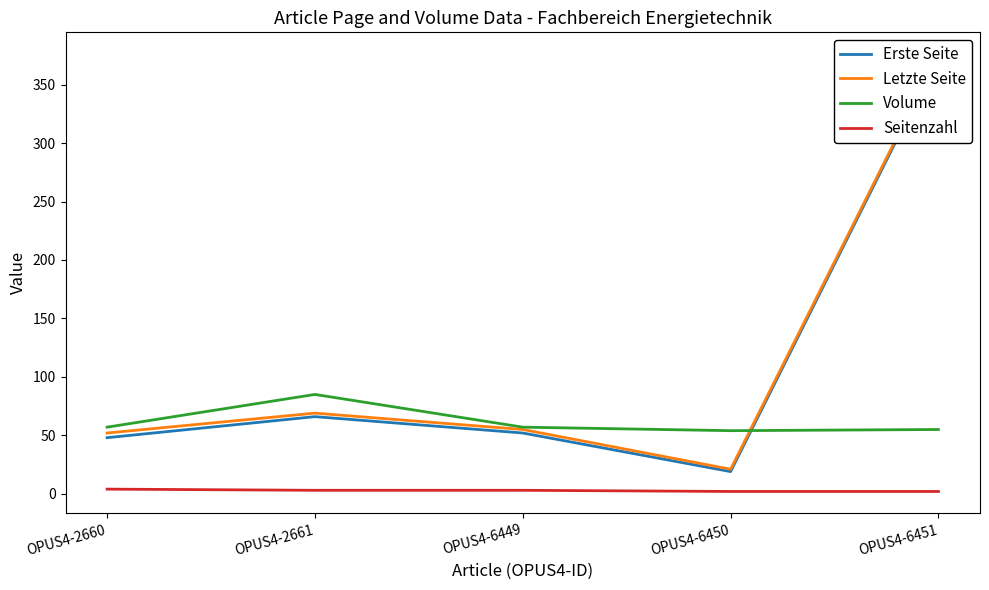

At which label is Letzte Seite closest to 198?

OPUS4-2661